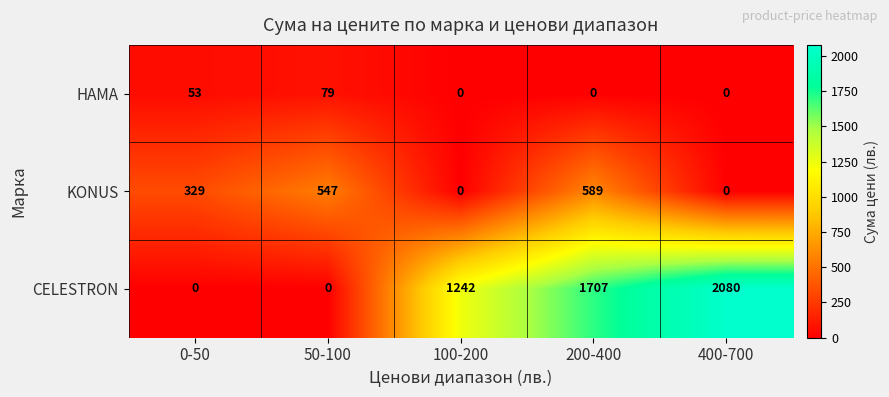

At 200-400, list the series in order from largest to smallest.

CELESTRON, KONUS, HAMA